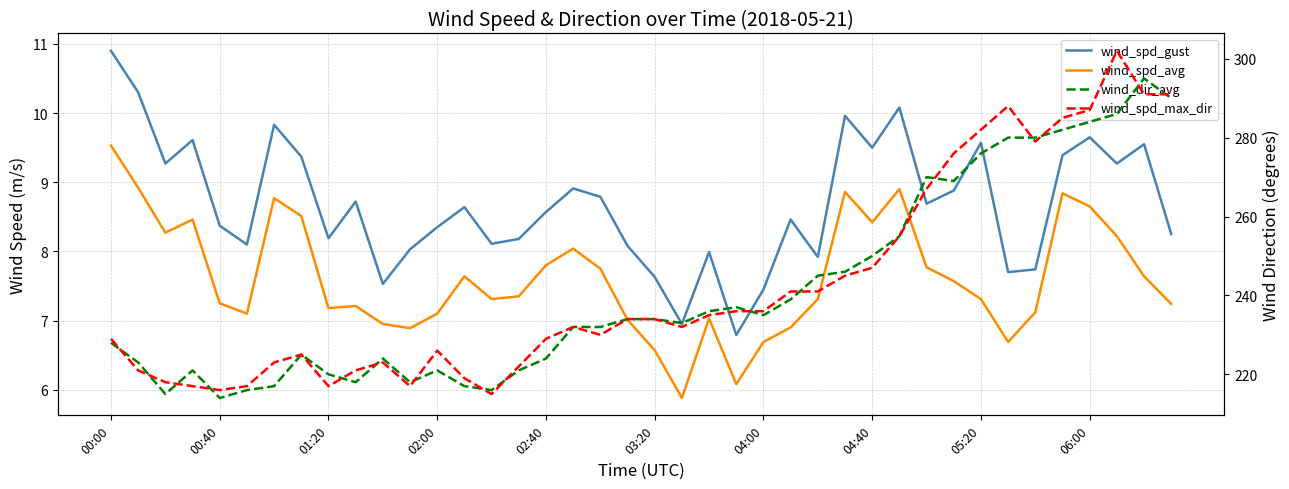

What is the value of the wind_spd_gust point at the 34th from the left?

7.7